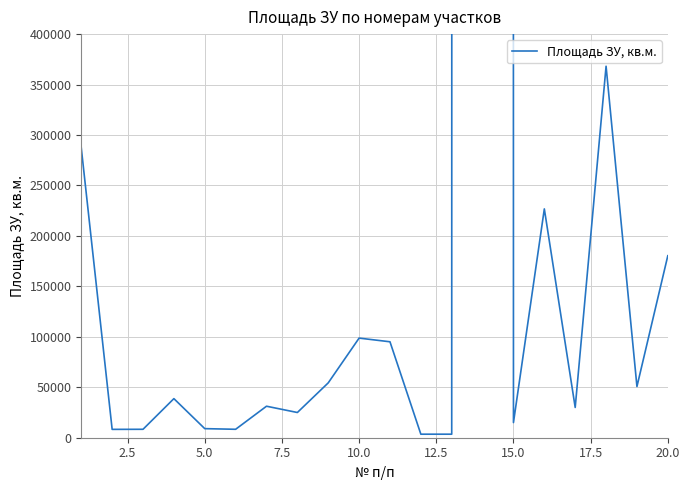

True or false: the data has more than 0 interior local peaks.

True